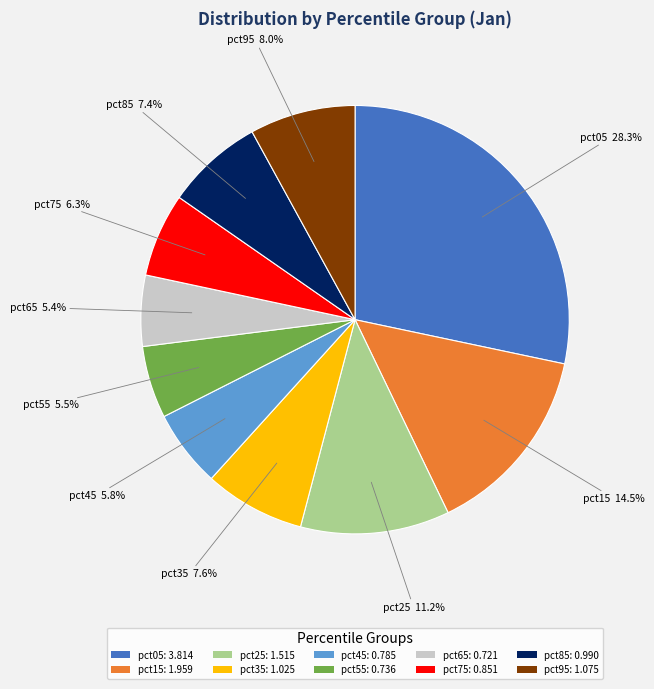

Does any single category account for the majority?

No